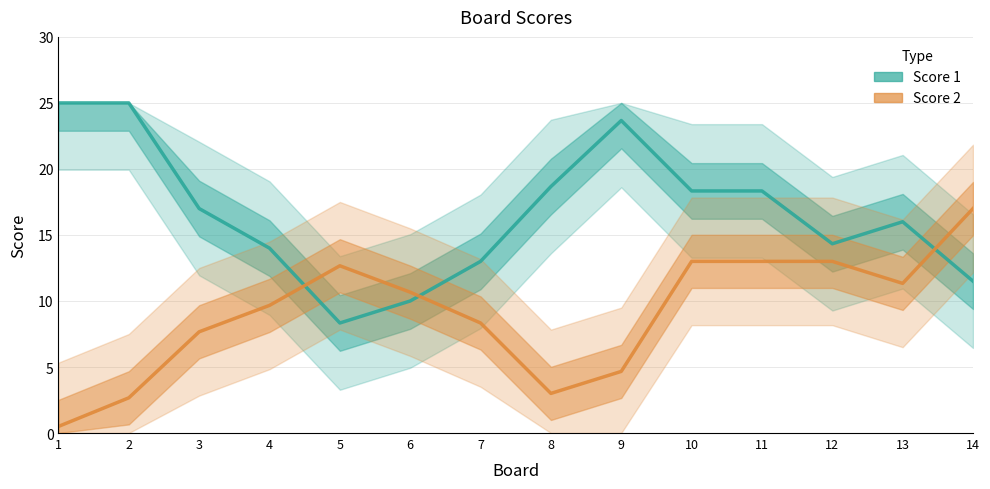

Is the value of Score 2 at 7 greater than the value of Score 1 at 5?

No